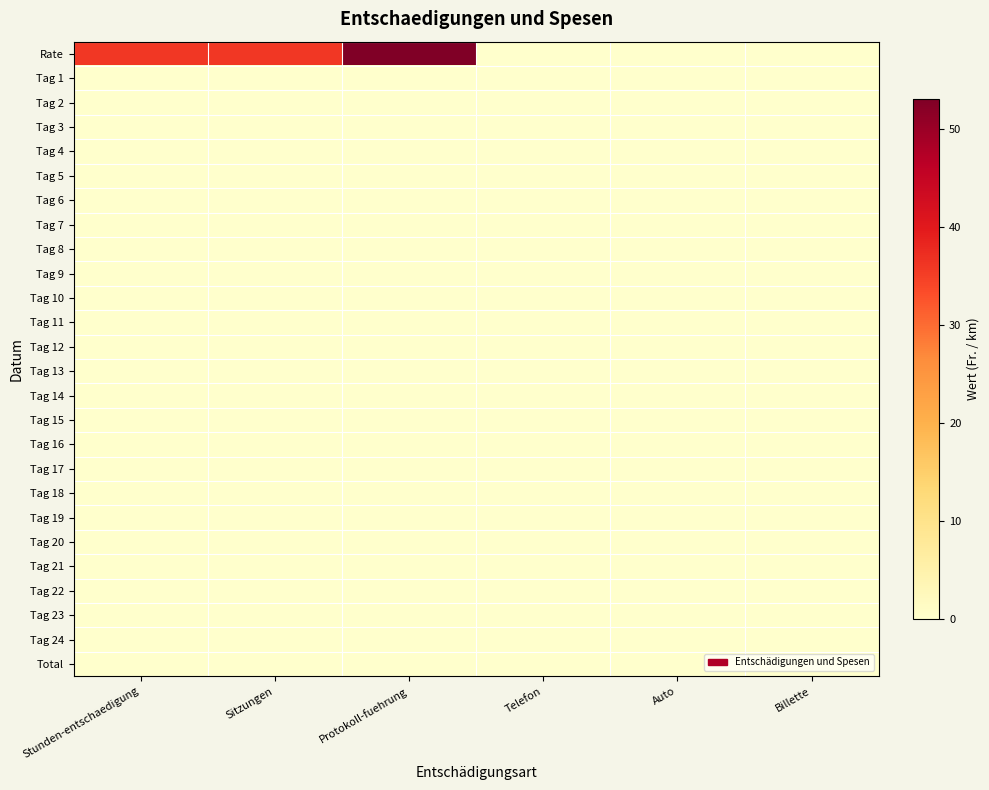

Reading left to right, what are all the values shown in this chart?

Rate: Stunden-entschaedigung=36	Sitzungen=36	Protokoll-fuehrung=53	Telefon=0	Auto=0	Billette=0
Tag 1: Stunden-entschaedigung=0	Sitzungen=0	Protokoll-fuehrung=0	Telefon=0	Auto=0	Billette=0
Tag 2: Stunden-entschaedigung=0	Sitzungen=0	Protokoll-fuehrung=0	Telefon=0	Auto=0	Billette=0
Tag 3: Stunden-entschaedigung=0	Sitzungen=0	Protokoll-fuehrung=0	Telefon=0	Auto=0	Billette=0
Tag 4: Stunden-entschaedigung=0	Sitzungen=0	Protokoll-fuehrung=0	Telefon=0	Auto=0	Billette=0
Tag 5: Stunden-entschaedigung=0	Sitzungen=0	Protokoll-fuehrung=0	Telefon=0	Auto=0	Billette=0
Tag 6: Stunden-entschaedigung=0	Sitzungen=0	Protokoll-fuehrung=0	Telefon=0	Auto=0	Billette=0
Tag 7: Stunden-entschaedigung=0	Sitzungen=0	Protokoll-fuehrung=0	Telefon=0	Auto=0	Billette=0
Tag 8: Stunden-entschaedigung=0	Sitzungen=0	Protokoll-fuehrung=0	Telefon=0	Auto=0	Billette=0
Tag 9: Stunden-entschaedigung=0	Sitzungen=0	Protokoll-fuehrung=0	Telefon=0	Auto=0	Billette=0
Tag 10: Stunden-entschaedigung=0	Sitzungen=0	Protokoll-fuehrung=0	Telefon=0	Auto=0	Billette=0
Tag 11: Stunden-entschaedigung=0	Sitzungen=0	Protokoll-fuehrung=0	Telefon=0	Auto=0	Billette=0
Tag 12: Stunden-entschaedigung=0	Sitzungen=0	Protokoll-fuehrung=0	Telefon=0	Auto=0	Billette=0
Tag 13: Stunden-entschaedigung=0	Sitzungen=0	Protokoll-fuehrung=0	Telefon=0	Auto=0	Billette=0
Tag 14: Stunden-entschaedigung=0	Sitzungen=0	Protokoll-fuehrung=0	Telefon=0	Auto=0	Billette=0
Tag 15: Stunden-entschaedigung=0	Sitzungen=0	Protokoll-fuehrung=0	Telefon=0	Auto=0	Billette=0
Tag 16: Stunden-entschaedigung=0	Sitzungen=0	Protokoll-fuehrung=0	Telefon=0	Auto=0	Billette=0
Tag 17: Stunden-entschaedigung=0	Sitzungen=0	Protokoll-fuehrung=0	Telefon=0	Auto=0	Billette=0
Tag 18: Stunden-entschaedigung=0	Sitzungen=0	Protokoll-fuehrung=0	Telefon=0	Auto=0	Billette=0
Tag 19: Stunden-entschaedigung=0	Sitzungen=0	Protokoll-fuehrung=0	Telefon=0	Auto=0	Billette=0
Tag 20: Stunden-entschaedigung=0	Sitzungen=0	Protokoll-fuehrung=0	Telefon=0	Auto=0	Billette=0
Tag 21: Stunden-entschaedigung=0	Sitzungen=0	Protokoll-fuehrung=0	Telefon=0	Auto=0	Billette=0
Tag 22: Stunden-entschaedigung=0	Sitzungen=0	Protokoll-fuehrung=0	Telefon=0	Auto=0	Billette=0
Tag 23: Stunden-entschaedigung=0	Sitzungen=0	Protokoll-fuehrung=0	Telefon=0	Auto=0	Billette=0
Tag 24: Stunden-entschaedigung=0	Sitzungen=0	Protokoll-fuehrung=0	Telefon=0	Auto=0	Billette=0
Total: Stunden-entschaedigung=0	Sitzungen=0	Protokoll-fuehrung=0	Telefon=0	Auto=0	Billette=0